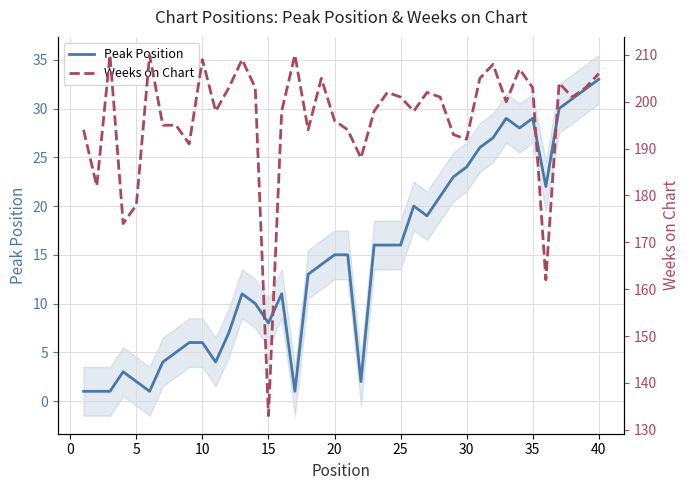

Is it true that Peak Position equals 16 at 25?

True